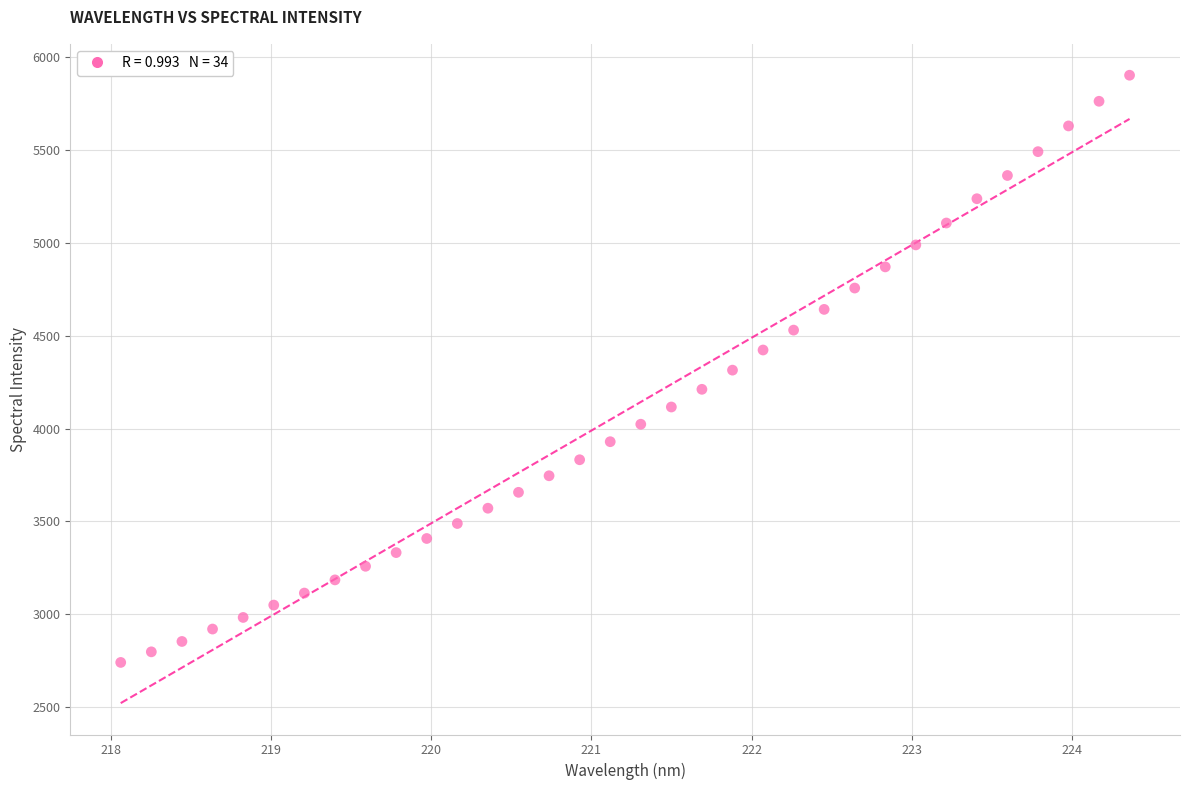

What is the range of Y values (max minus min)?

3162.4